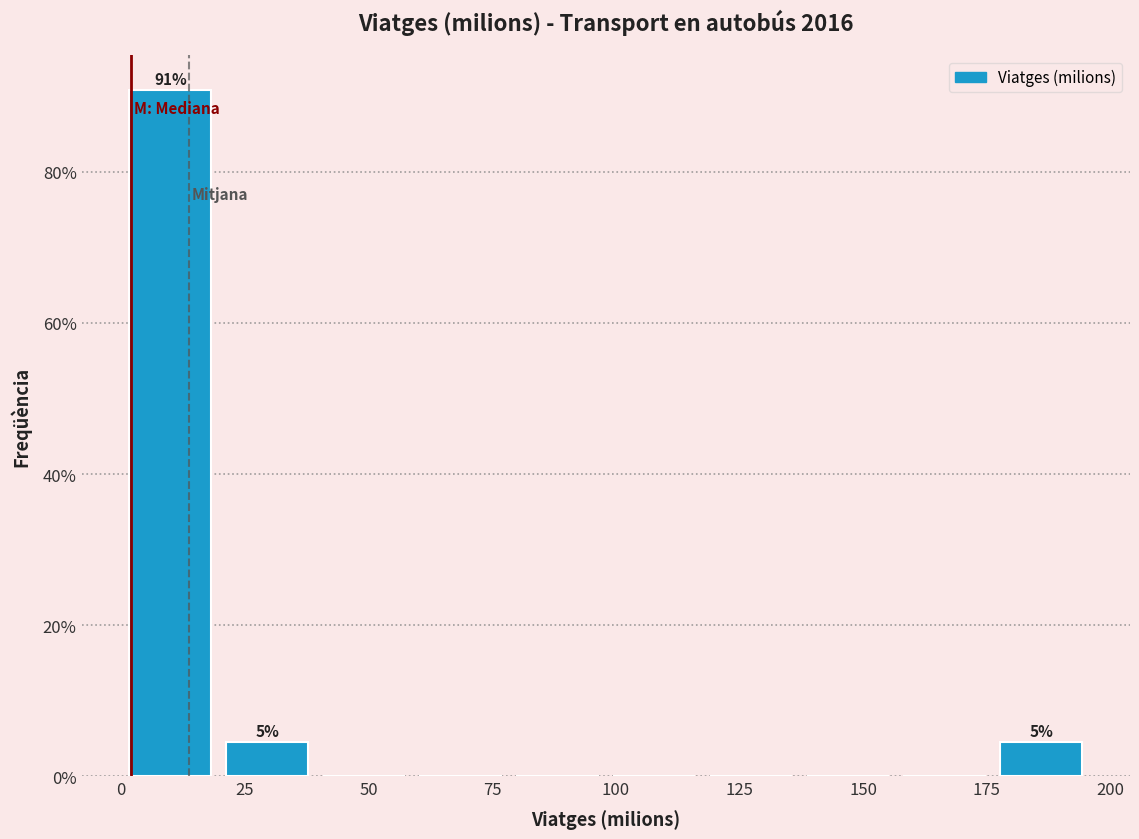

Around what value on the x-axis is the tallest bar? Give the approximate position of its centre, as read against the axis.

10